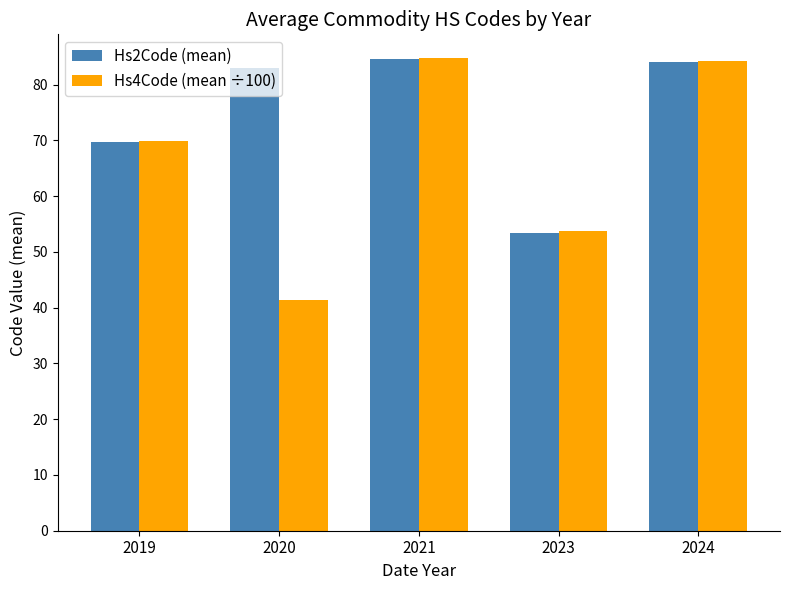

What is the minimum value for Hs4Code (mean ÷100)?

41.5